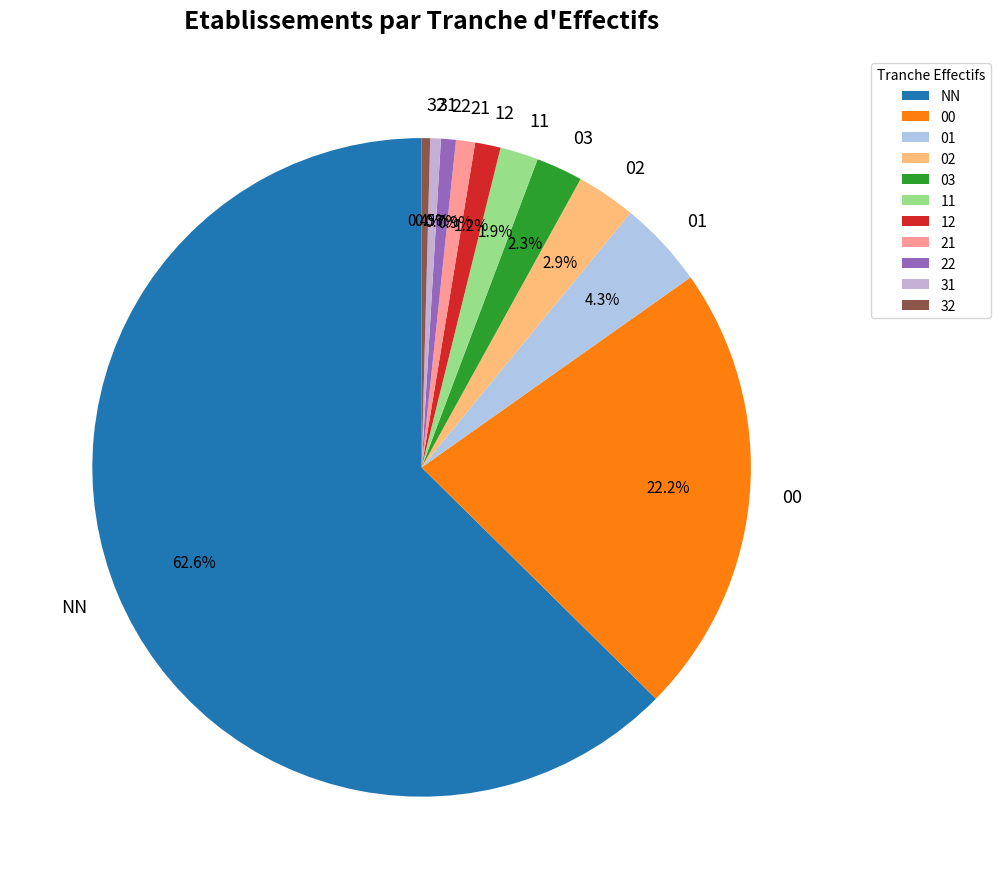

Which slice is the largest?

NN